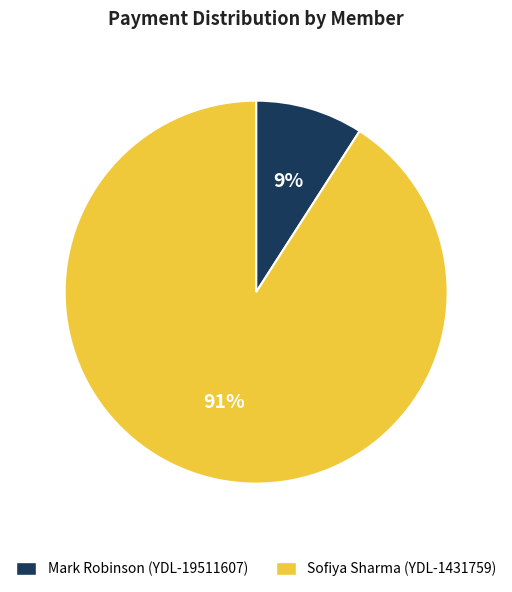

Approximately how many times larger is the value at Mark Robinson (YDL-19511607) compared to Sofiya Sharma (YDL-1431759)?

0.1